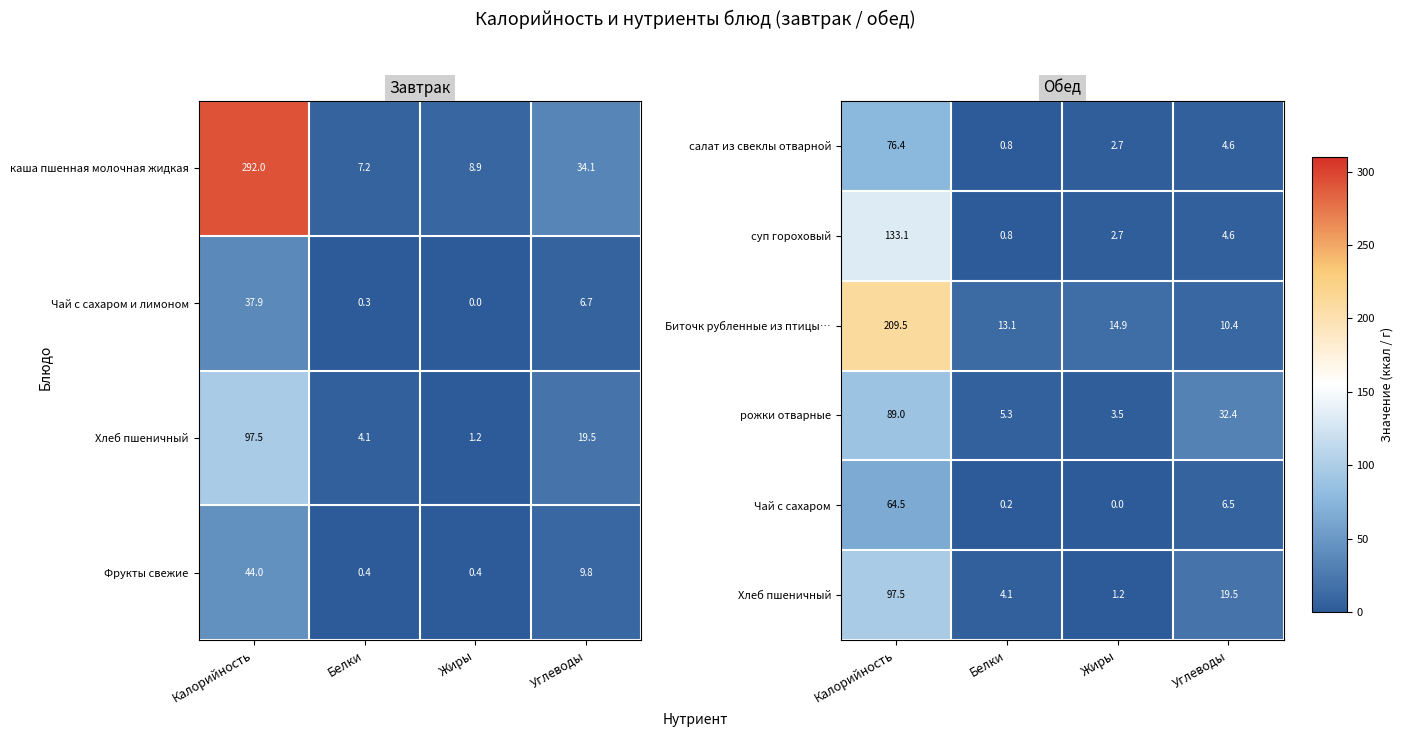

How many series are shown in this chart?

6